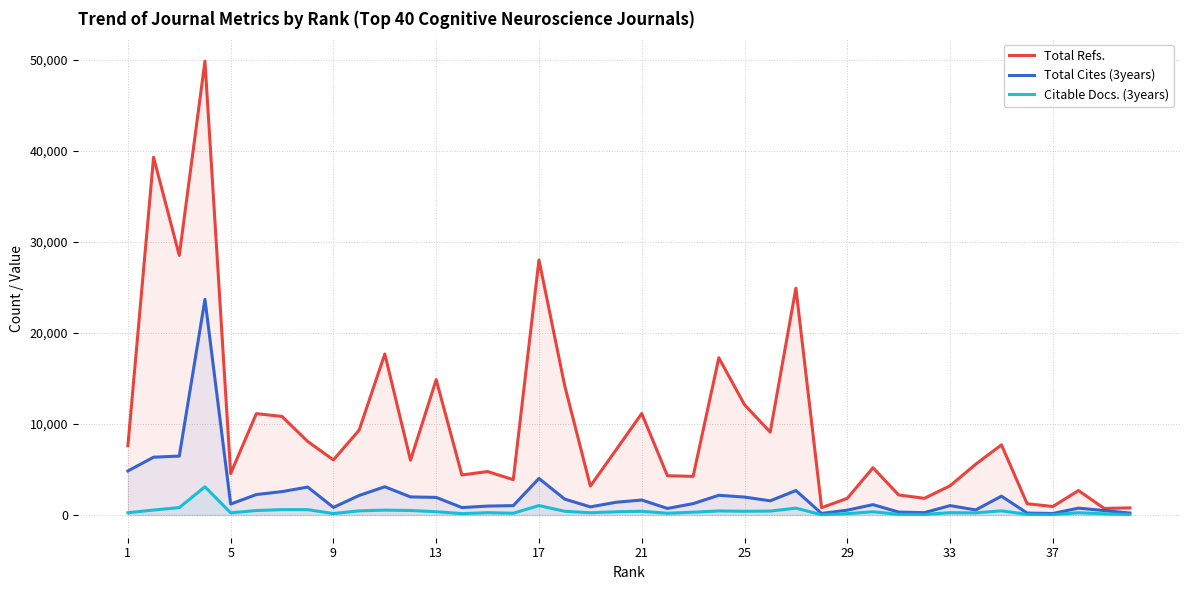

Does the chart have visible grid lines?

Yes